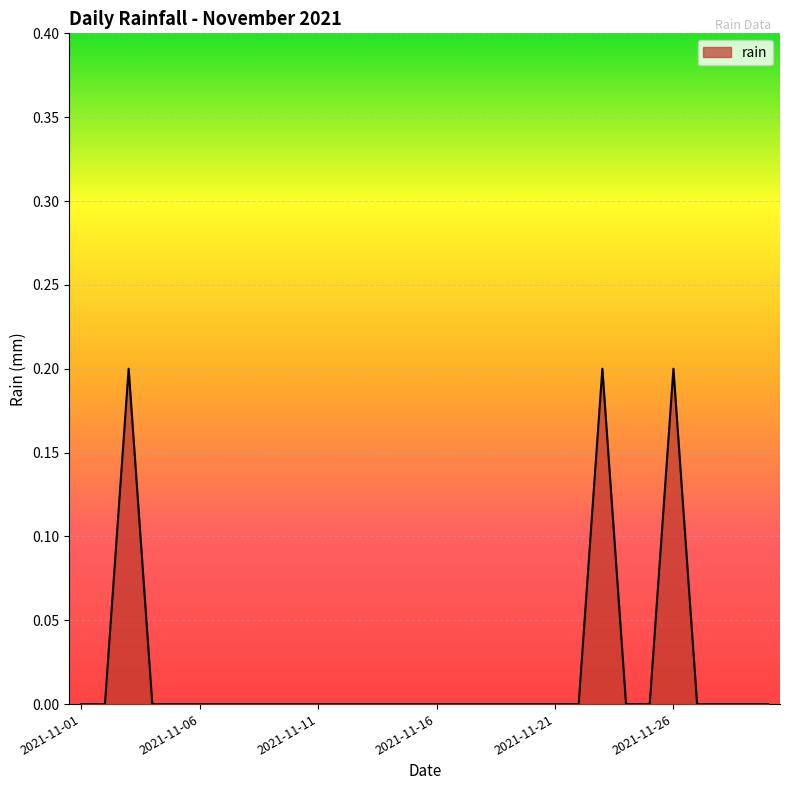

What is the greatest value displayed?

0.2